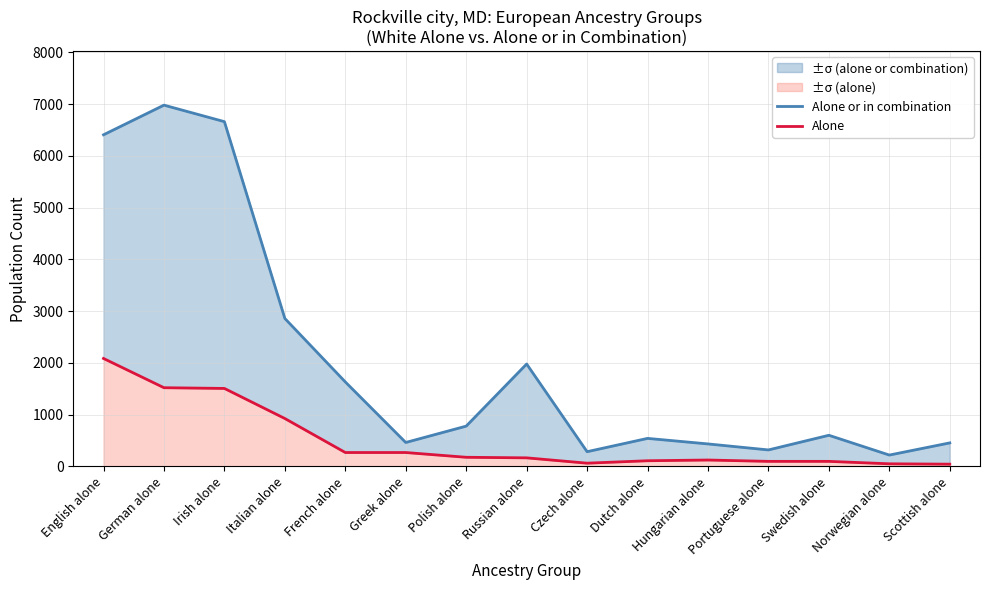

Between German alone and Czech alone, which series saw the biggest shift?

Alone or in combination